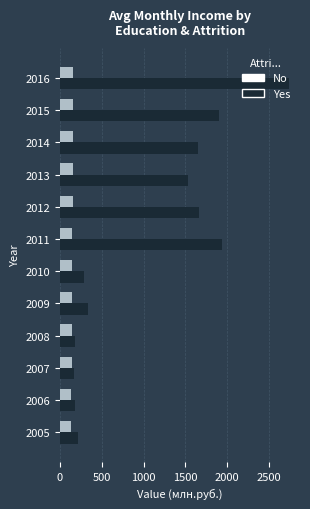

What is the difference between the maximum and minimum values in the No series?

21.7